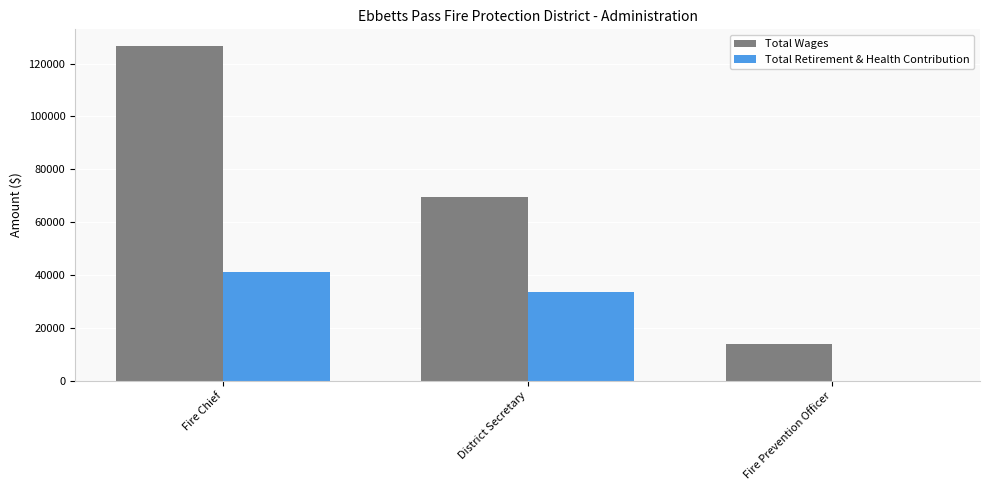

What is the difference between the Total Wages values at Fire Chief and Fire Prevention Officer?

112906